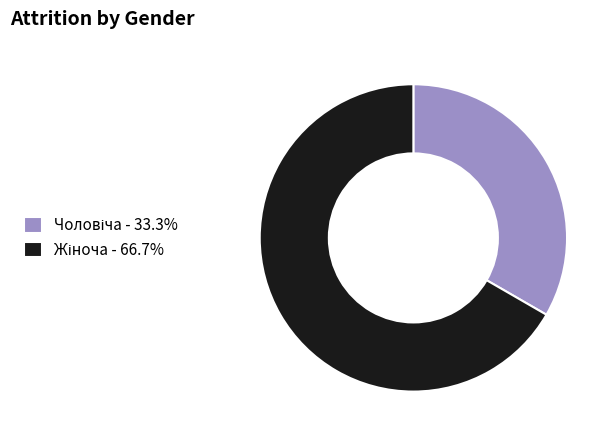

Is there a majority slice in this chart?

Yes